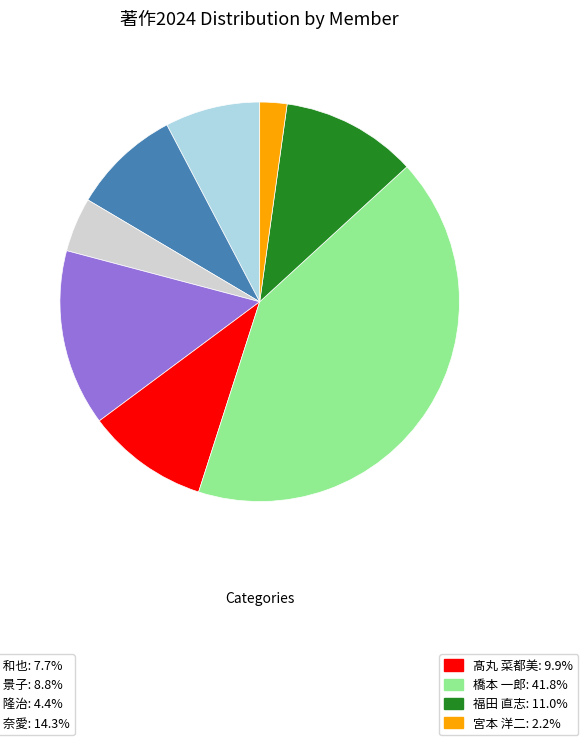

Does any single category account for the majority?

No